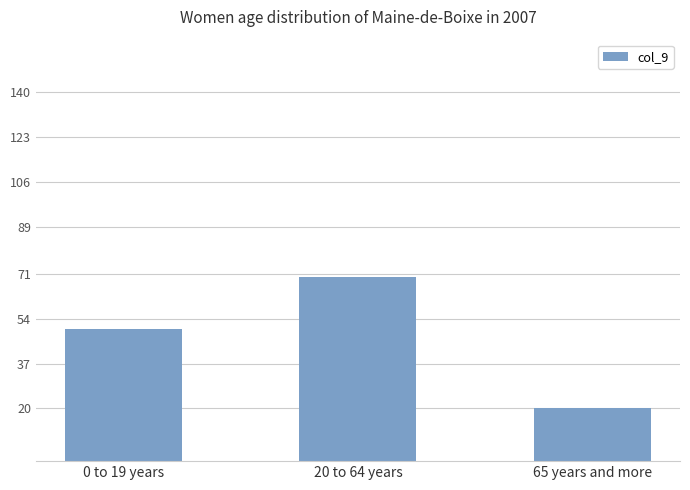

What is the average value?

47